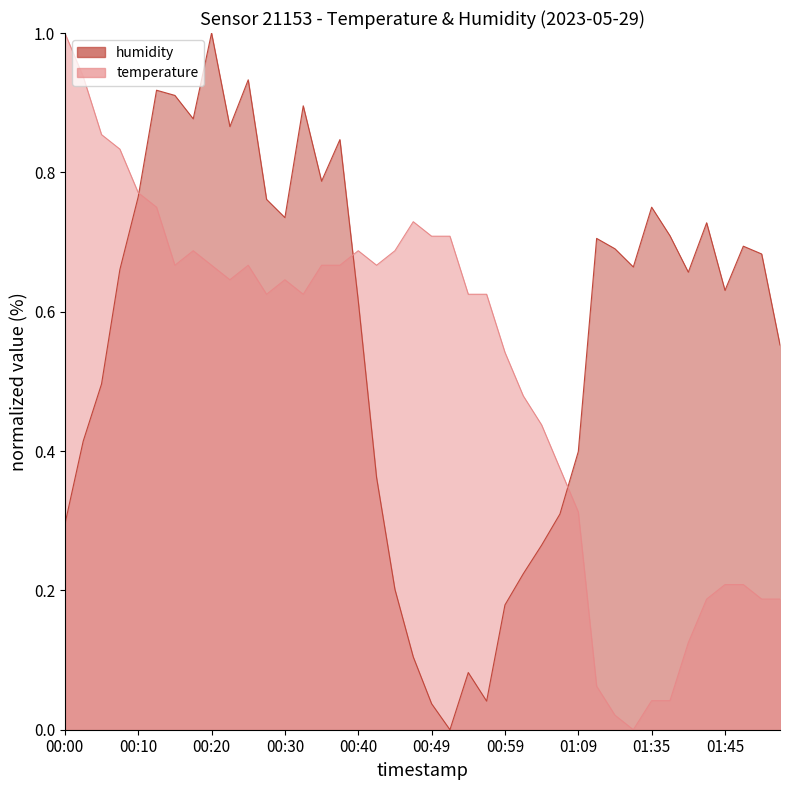

How many categories are shown in the chart?

40